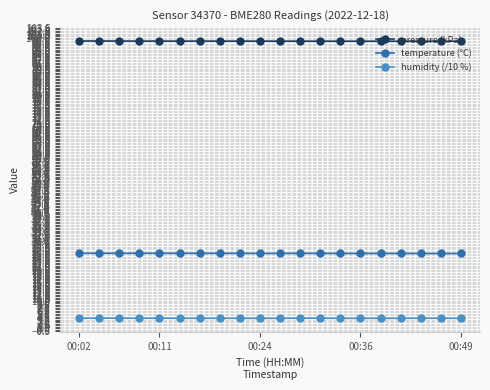

What is the smallest value displayed?

3.9